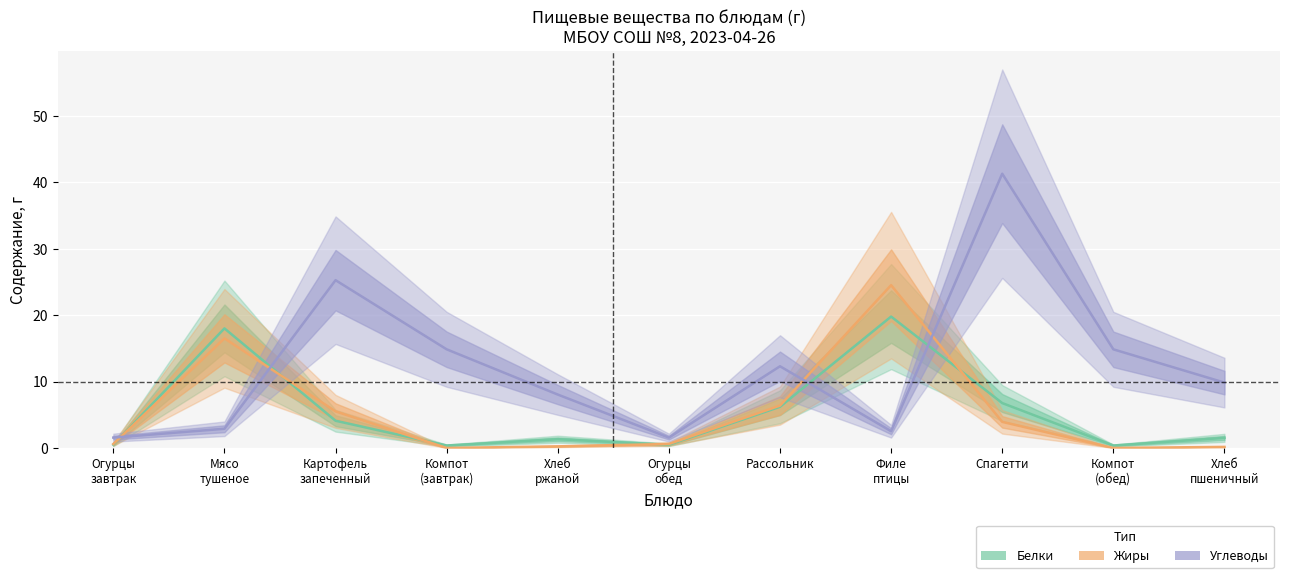

What is the greatest value displayed?

41.3